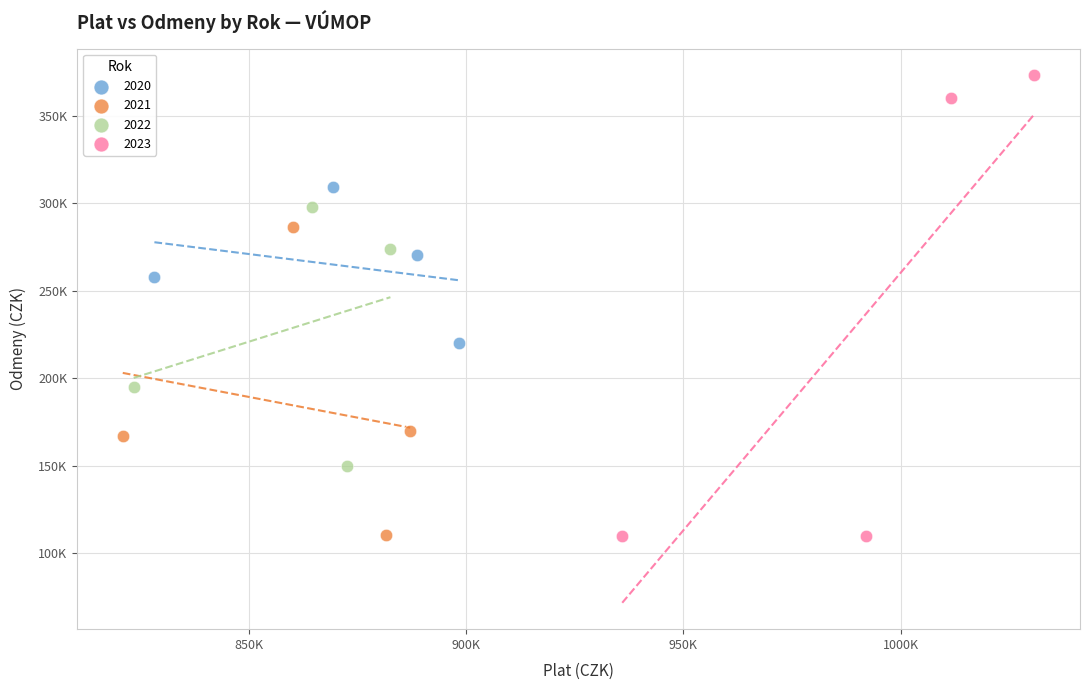

What are all the series names shown in the legend?

2020, 2021, 2022, 2023